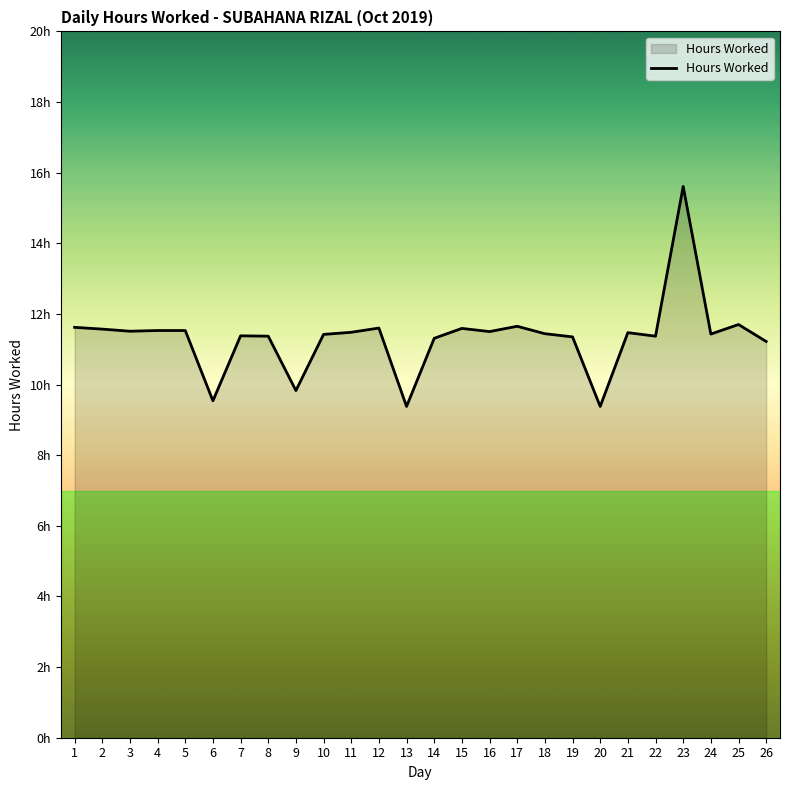

Rank the categories by value from lowest to highest.

13, 20, 6, 9, 26, 14, 19, 8, 22, 7, 10, 24, 18, 21, 11, 16, 3, 4, 5, 2, 15, 12, 1, 17, 25, 23